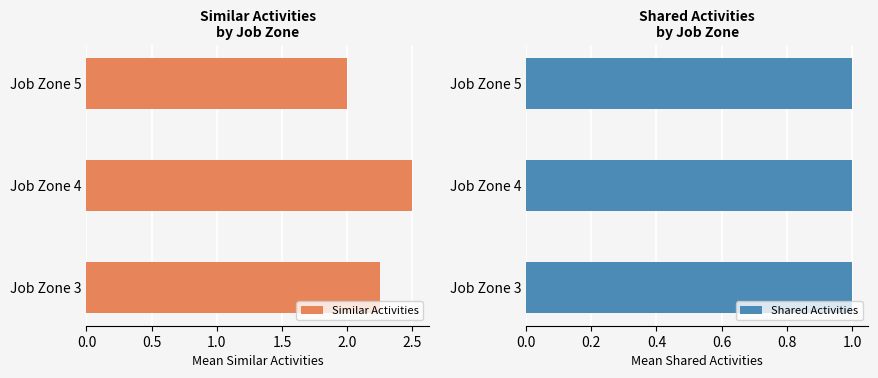

What is the difference between the maximum and minimum values in the Similar Activities series?

0.5